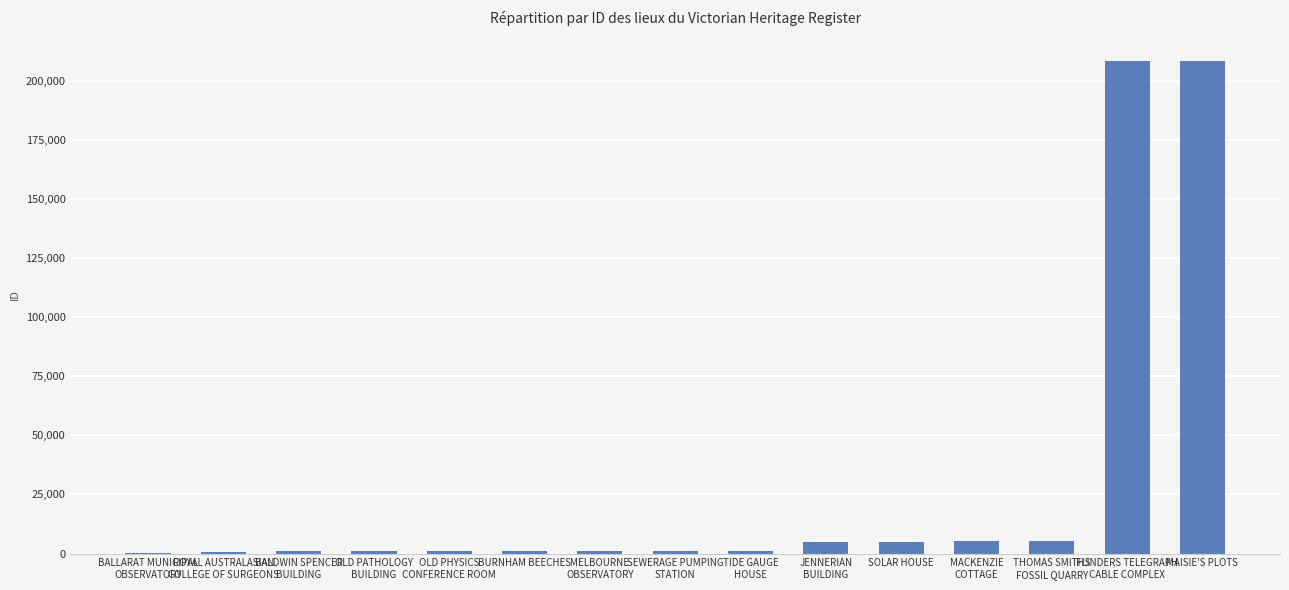

How many data points does each series have?

15